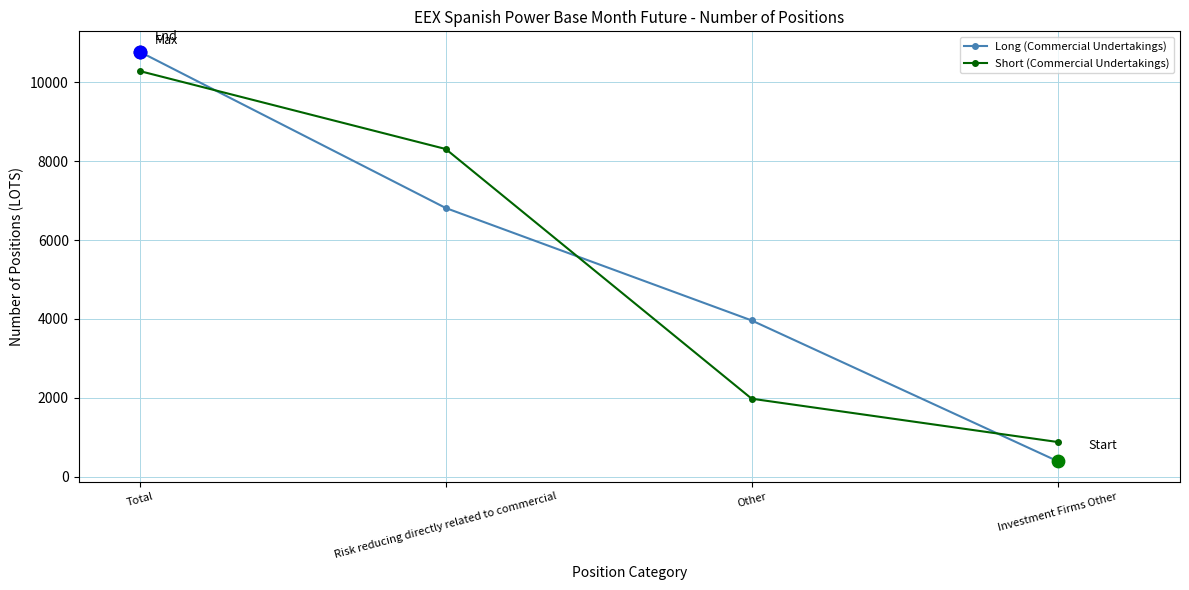

Which series has the largest total across all categories?

Long (Commercial Undertakings)